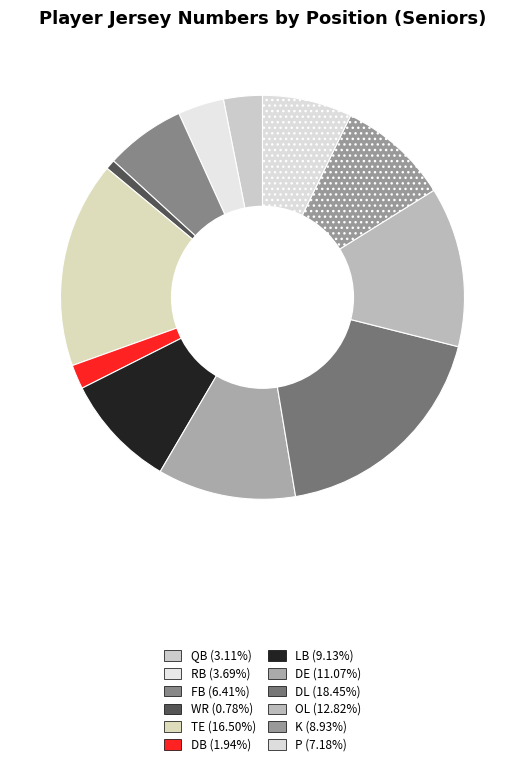

Rank the categories by value from lowest to highest.

WR, DB, QB, RB, FB, P, K, LB, DE, OL, TE, DL